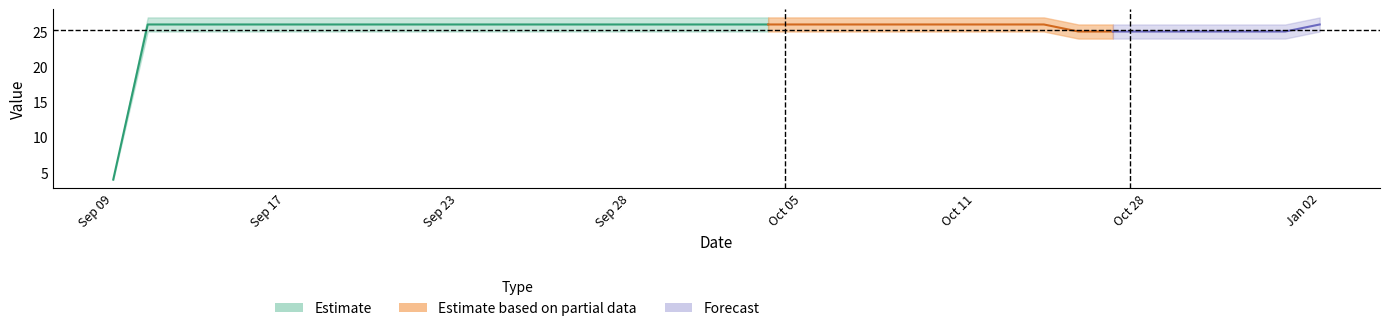

Which series has the largest total across all categories?

Forecast